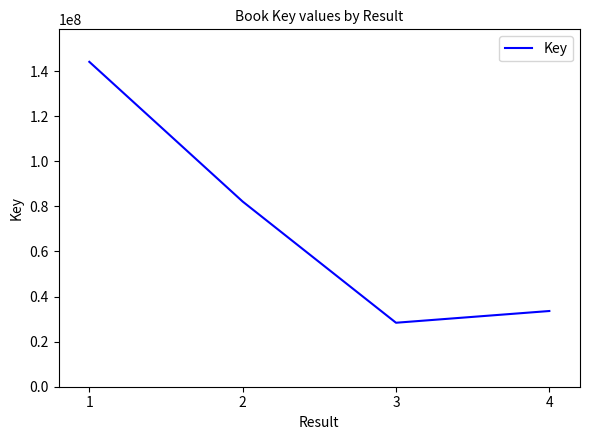

Rank the categories by value from highest to lowest.

1, 2, 4, 3